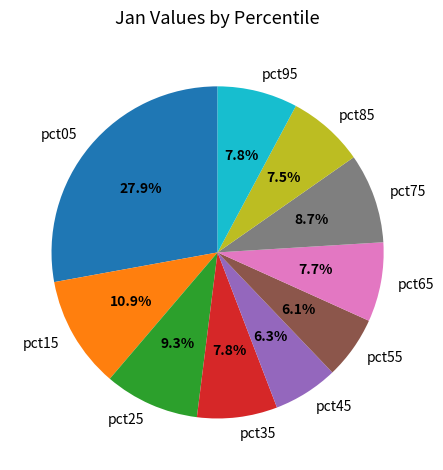

Is the sum of pct25 and pct95 greater than half?

No